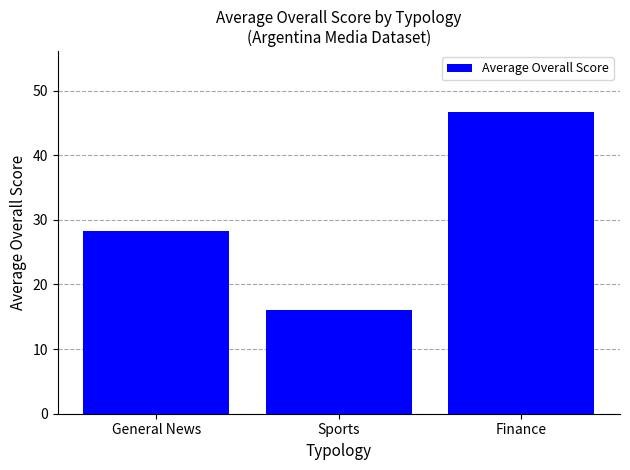

List the labels in order of value, smallest first.

Sports, General News, Finance